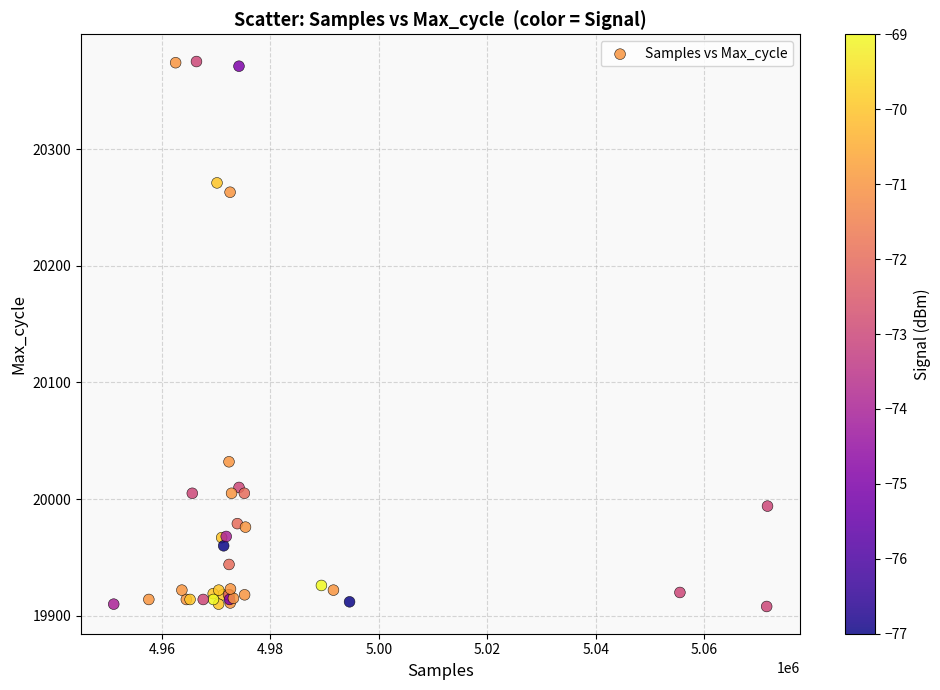

What Y value in the scatter plot is closest to 20141?

20032